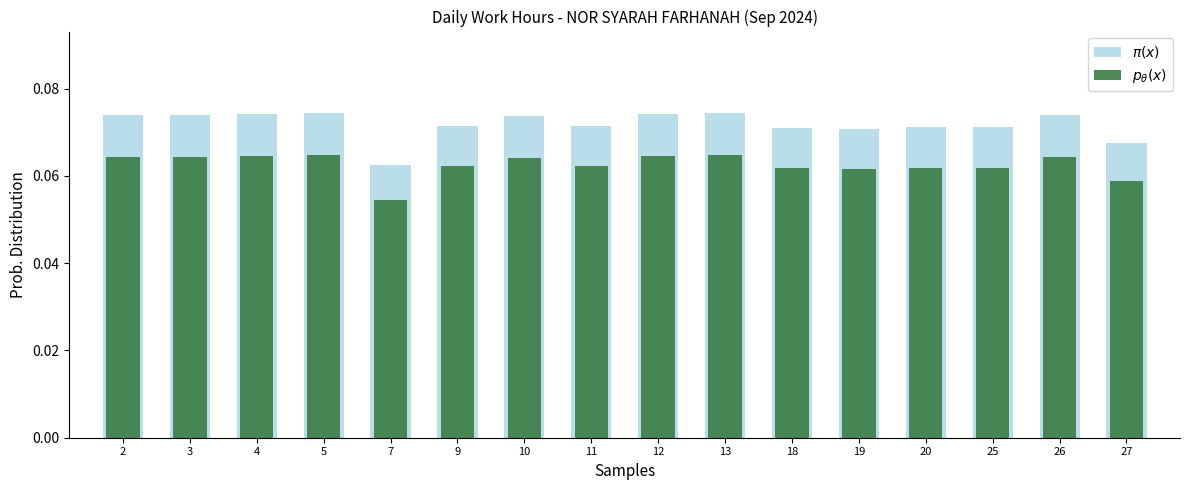

At how many categories does at least one series exceed 0?

16